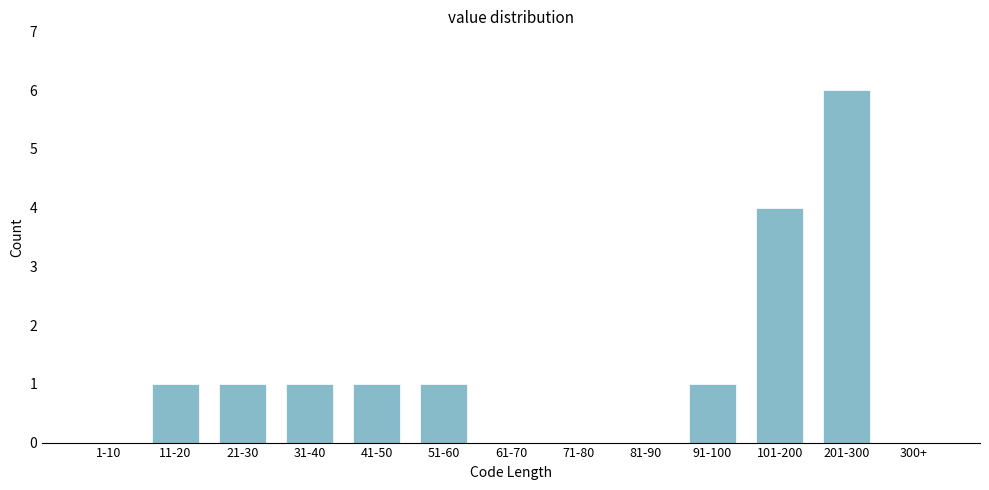

Reading left to right, what are all the values shown in this chart?

1-10=0	11-20=1	21-30=1	31-40=1	41-50=1	51-60=1	61-70=0	71-80=0	81-90=0	91-100=1	101-200=4	201-300=6	300+=0